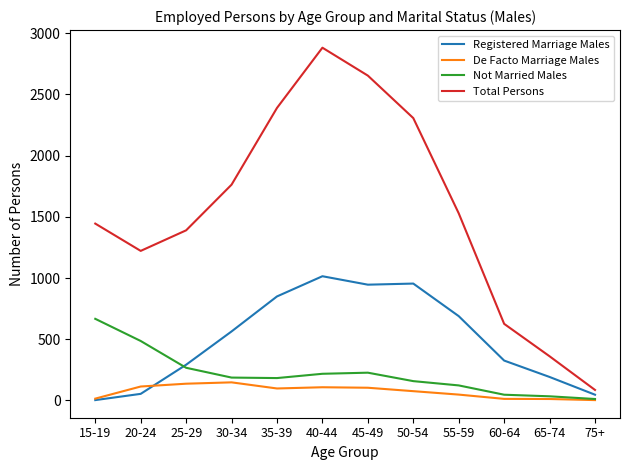

What is the difference between the highest and lowest values at 35-39?

2292